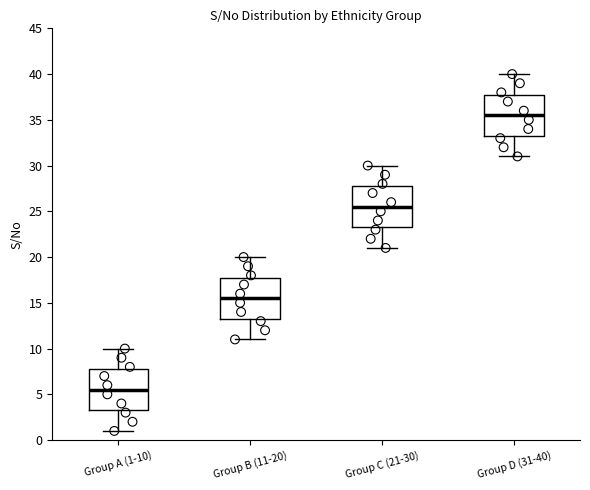

Reading left to right, read every box against the y-axis: the position of its median line, the range the box covers, and the ends of its whiskers. The values are not printed on the chart, so give them approximately, as read against the axis.

Group A (1-10): median 5.5, box 3.5 to 8.0, whiskers 1.0 to 10.0
Group B (11-20): median 15.5, box 13.5 to 18.0, whiskers 11.0 to 20.0
Group C (21-30): median 25.5, box 23.5 to 28.0, whiskers 21.0 to 30.0
Group D (31-40): median 35.5, box 33.5 to 38.0, whiskers 31.0 to 40.0